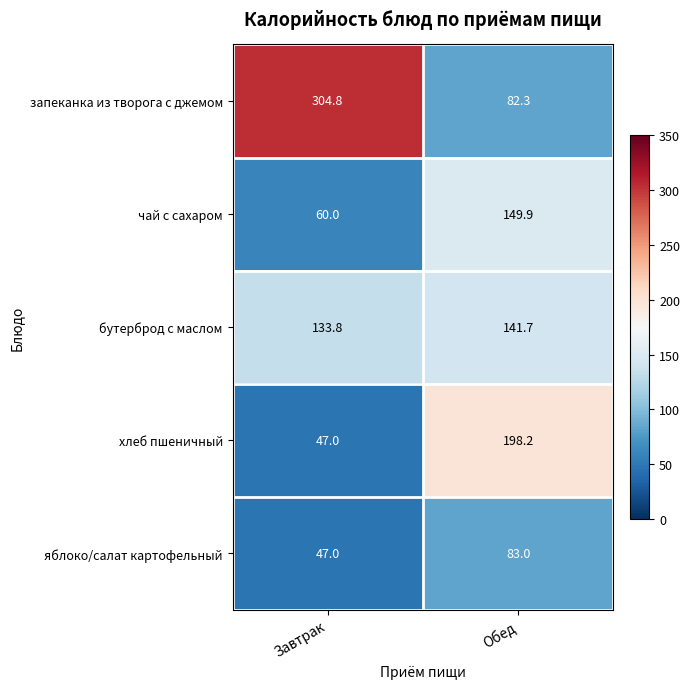

What is the average value of the бутерброд с маслом series?

137.8